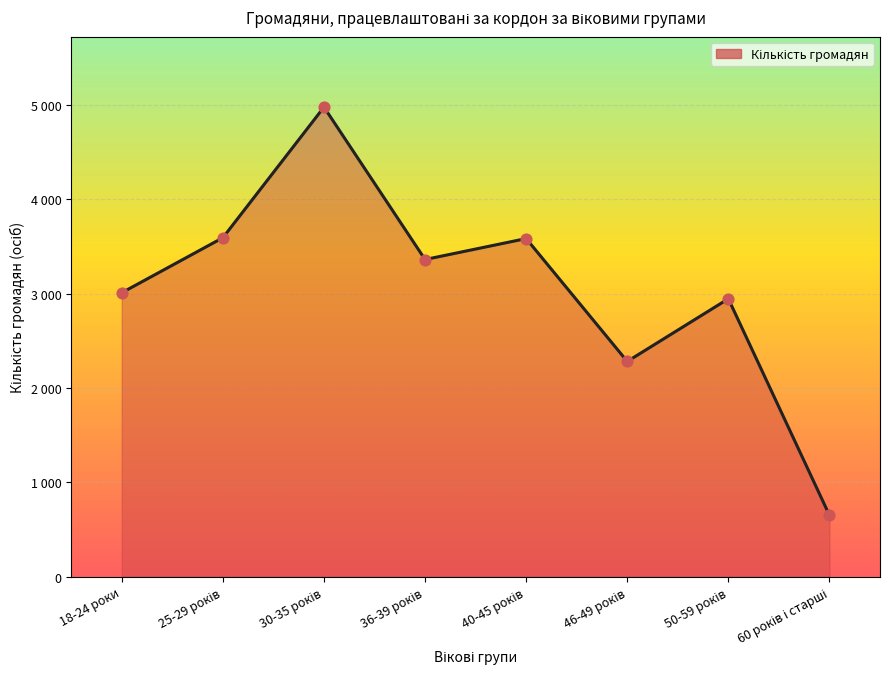

Which has a higher value, 25-29 років or 18-24 роки?

25-29 років